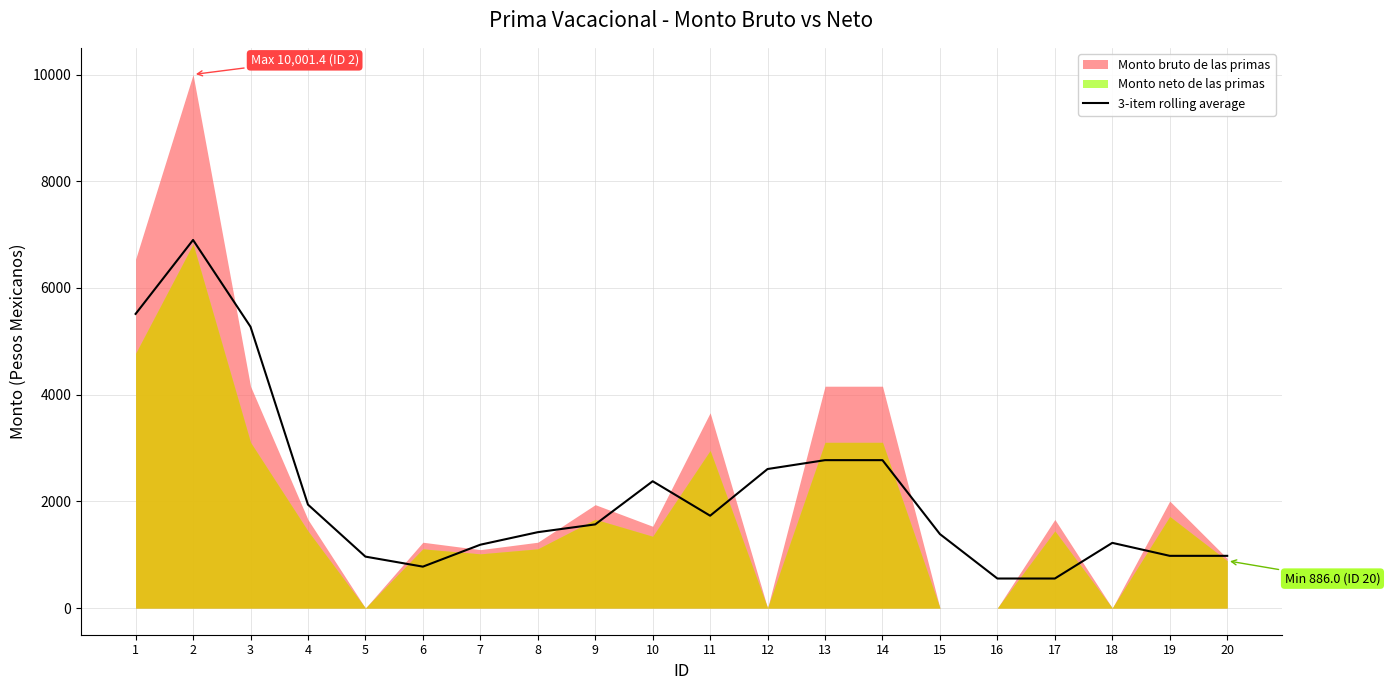

The value of 3-item rolling average at 5 is 964.1. True or false?

True